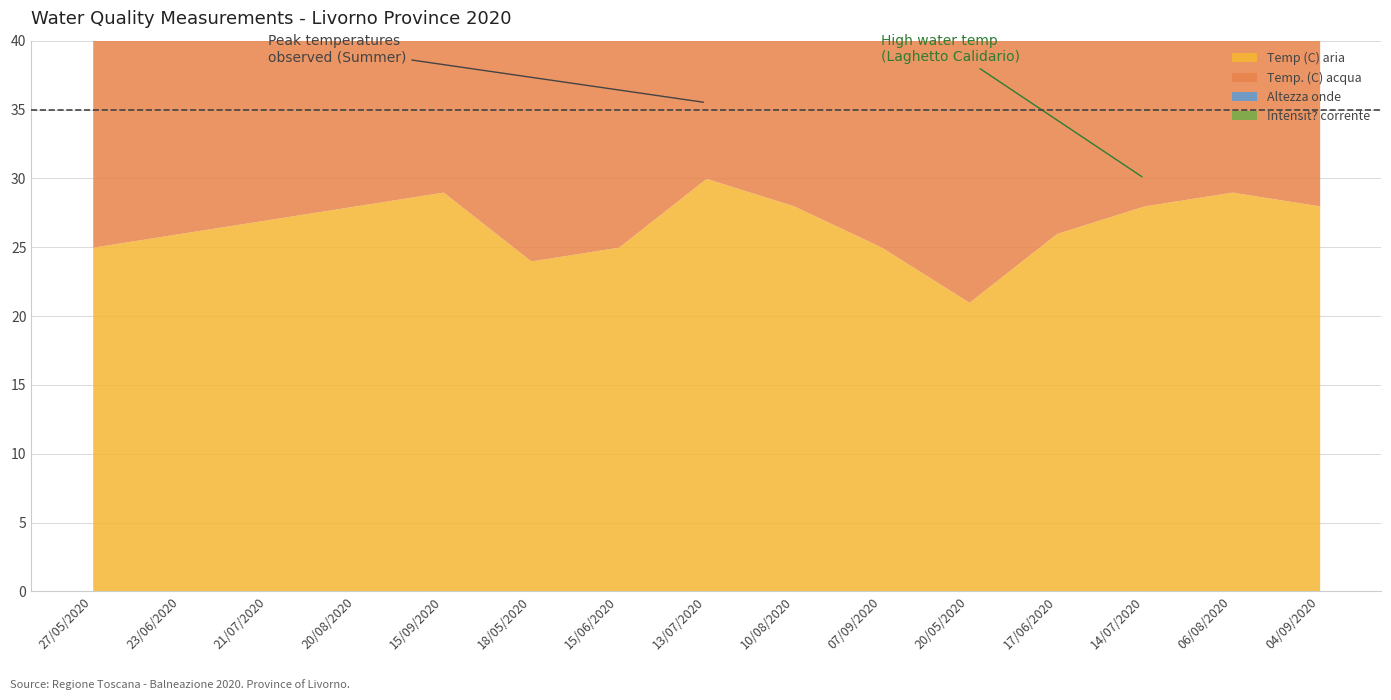

What is the difference between the maximum and minimum values in the Intensit? corrente series?

0.1